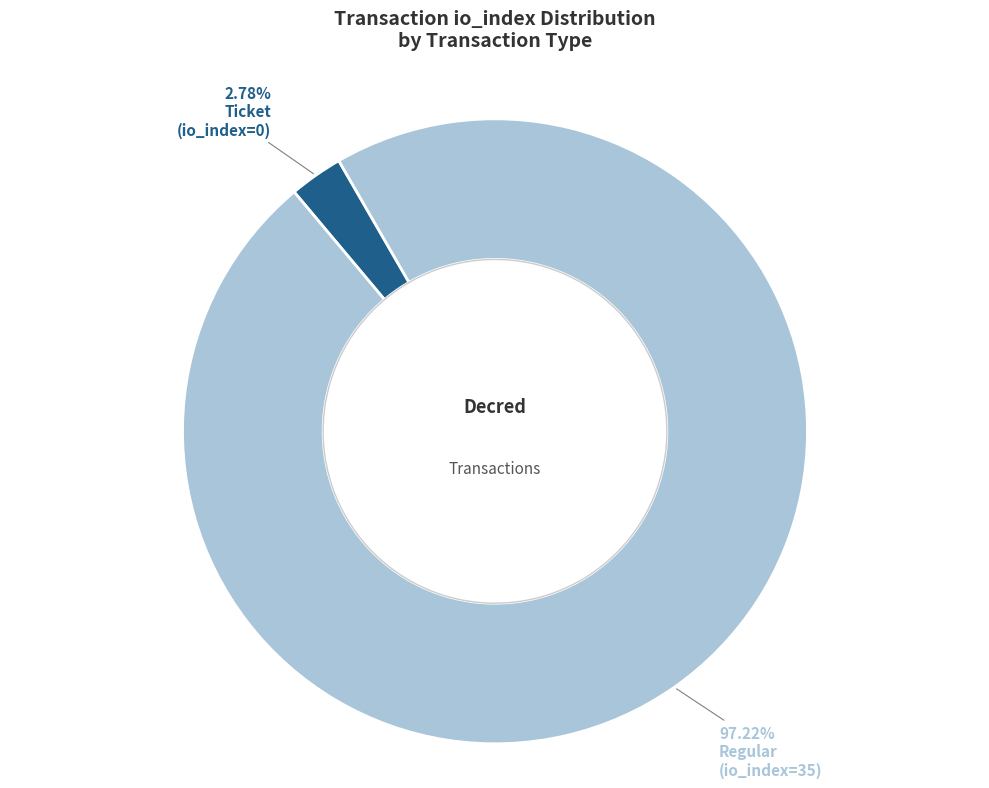

Combined, do Regular and Ticket account for over 50%?

Yes